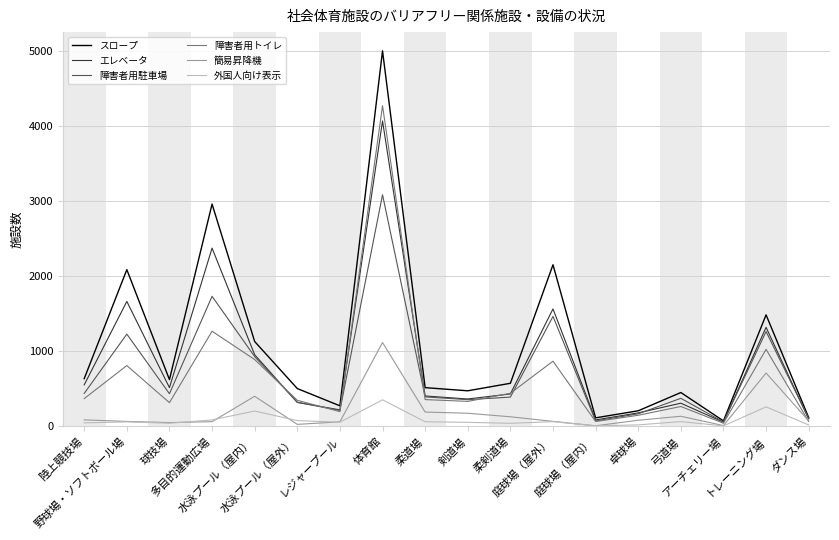

Which series has the widest spread of values?

スロープ